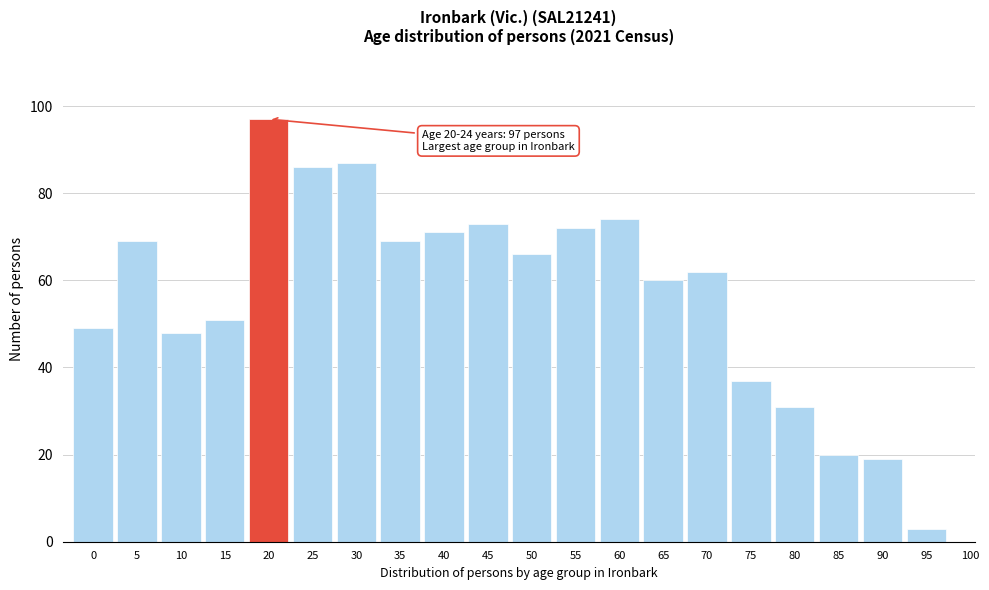

Reading left to right, list all the values displayed in this chart.

0=49	5=69	10=48	15=51	20=97	25=86	30=87	35=69	40=71	45=73	50=66	55=72	60=74	65=60	70=62	75=37	80=31	85=20	90=19	95=3	100=0